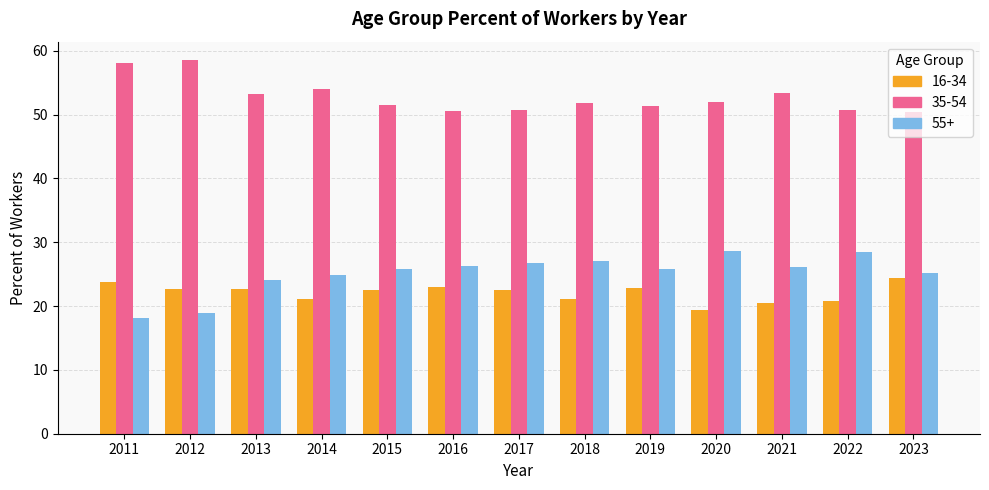

What is the spread (max minus min) of values at 2022?

30.0